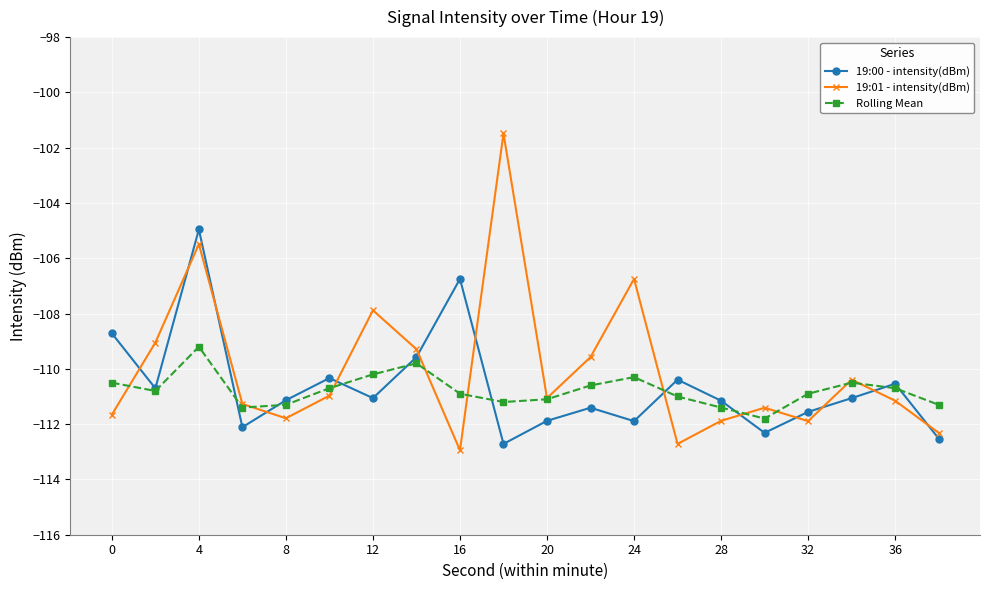

What is the value of the 19:01 - intensity(dBm) point at the 8th from the left?

-109.3